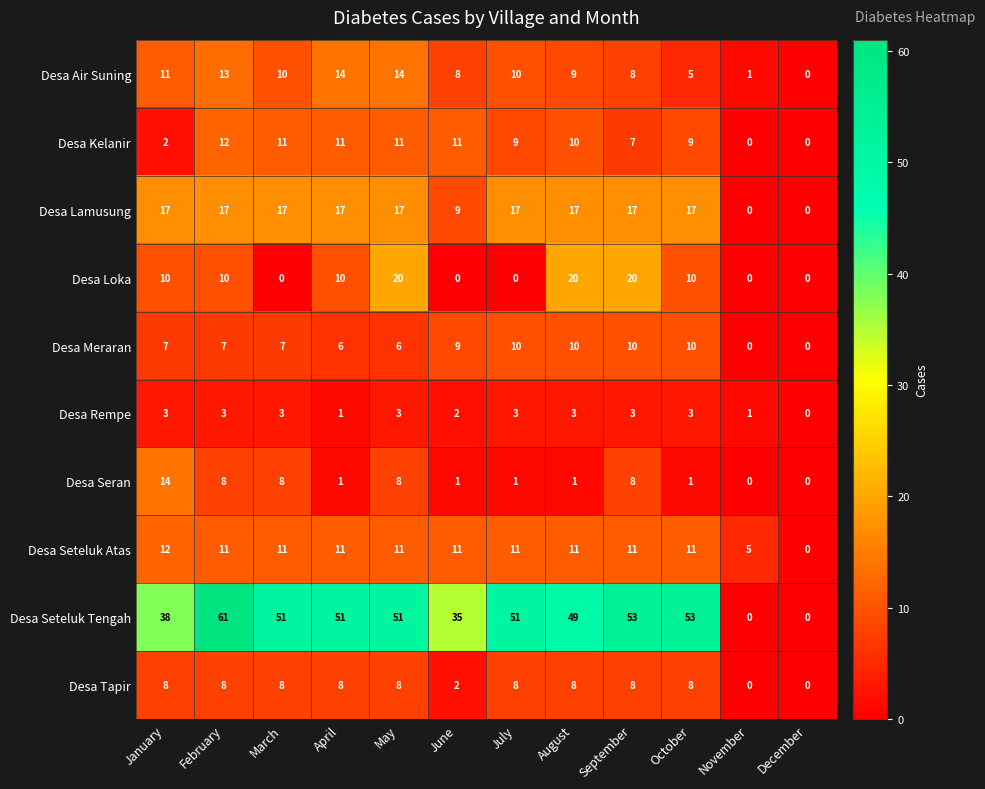

What is the difference between the Desa Air Suning values at September and October?

3